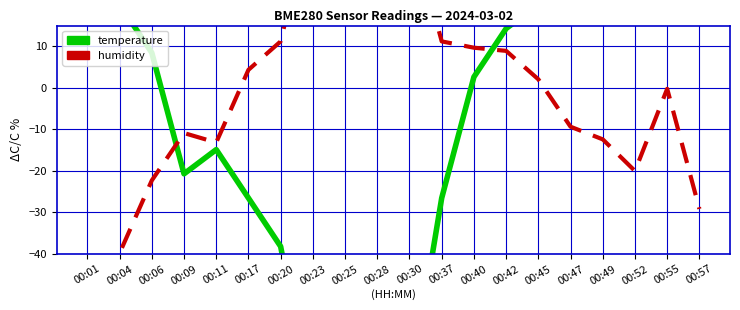

What is the difference between the maximum and second lowest values in the temperature series?

169.1